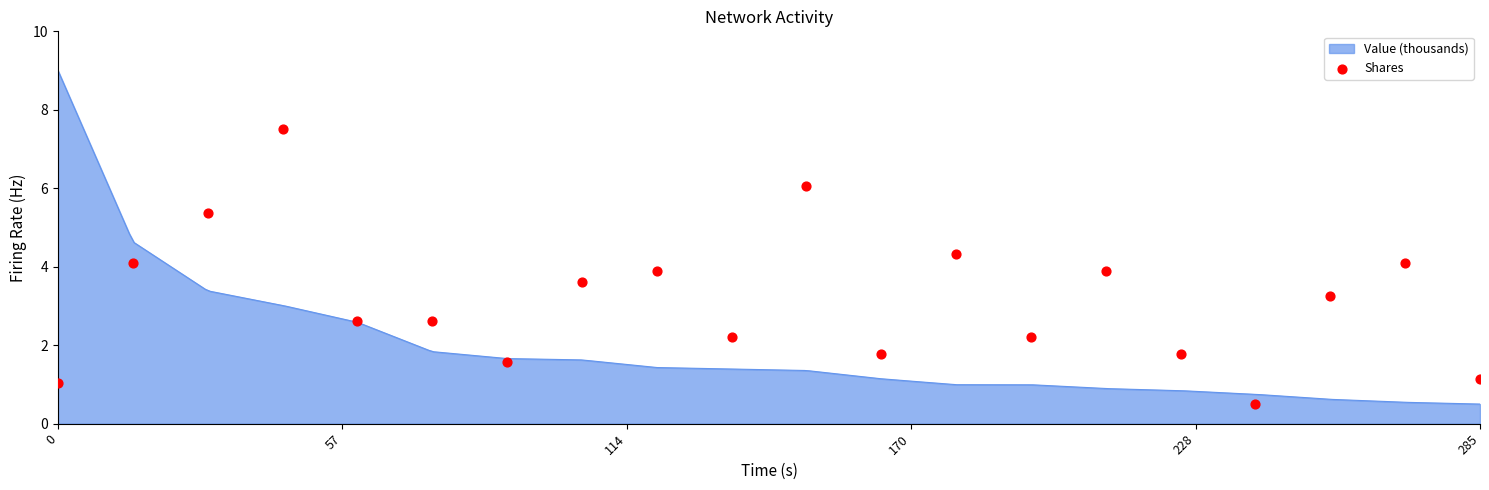

Approximately how many times larger is the value at 0 compared to 18?

0.3